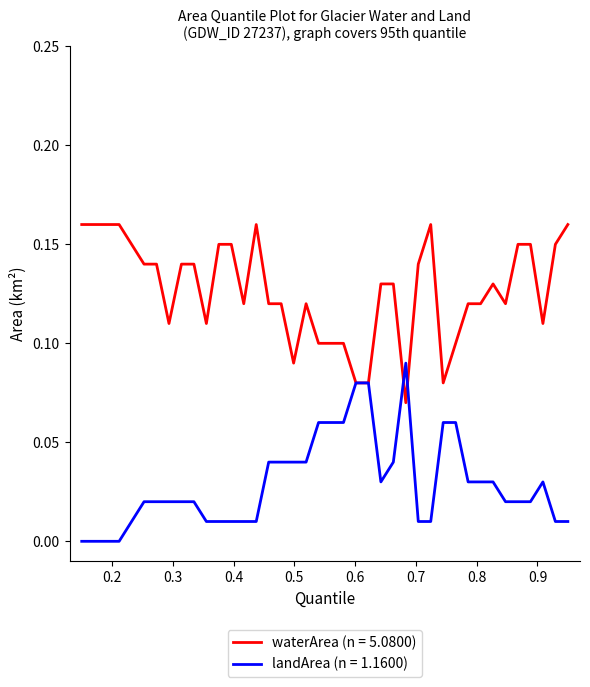

Rank the series by their average value, from lowest to highest.

landArea (n = 1.1600), waterArea (n = 5.0800)